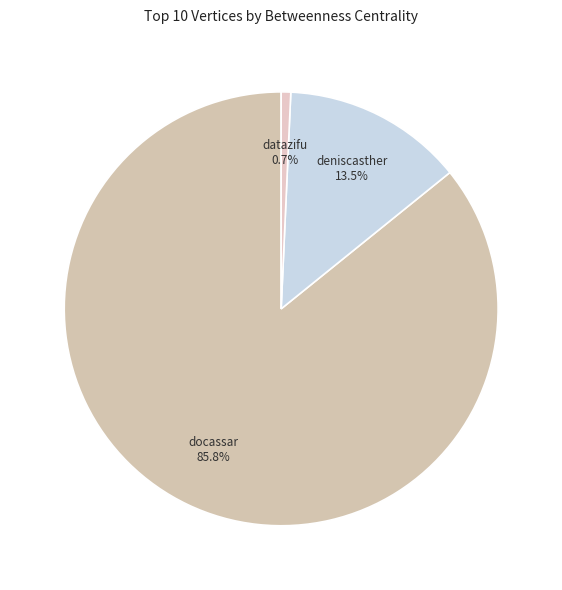

To the nearest percent, what is the difference between the largest and smallest slice percentages?

85%